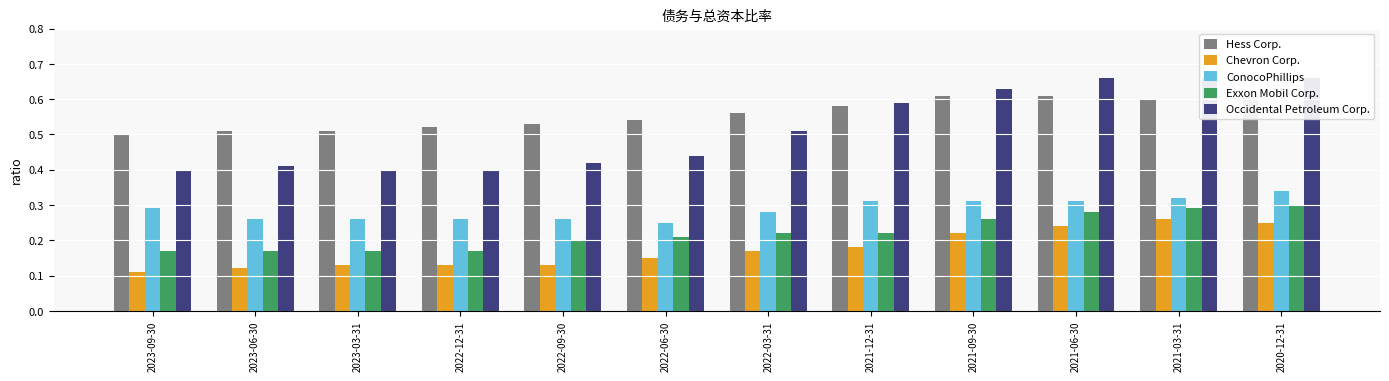

Which series has the widest spread of values?

Occidental Petroleum Corp.